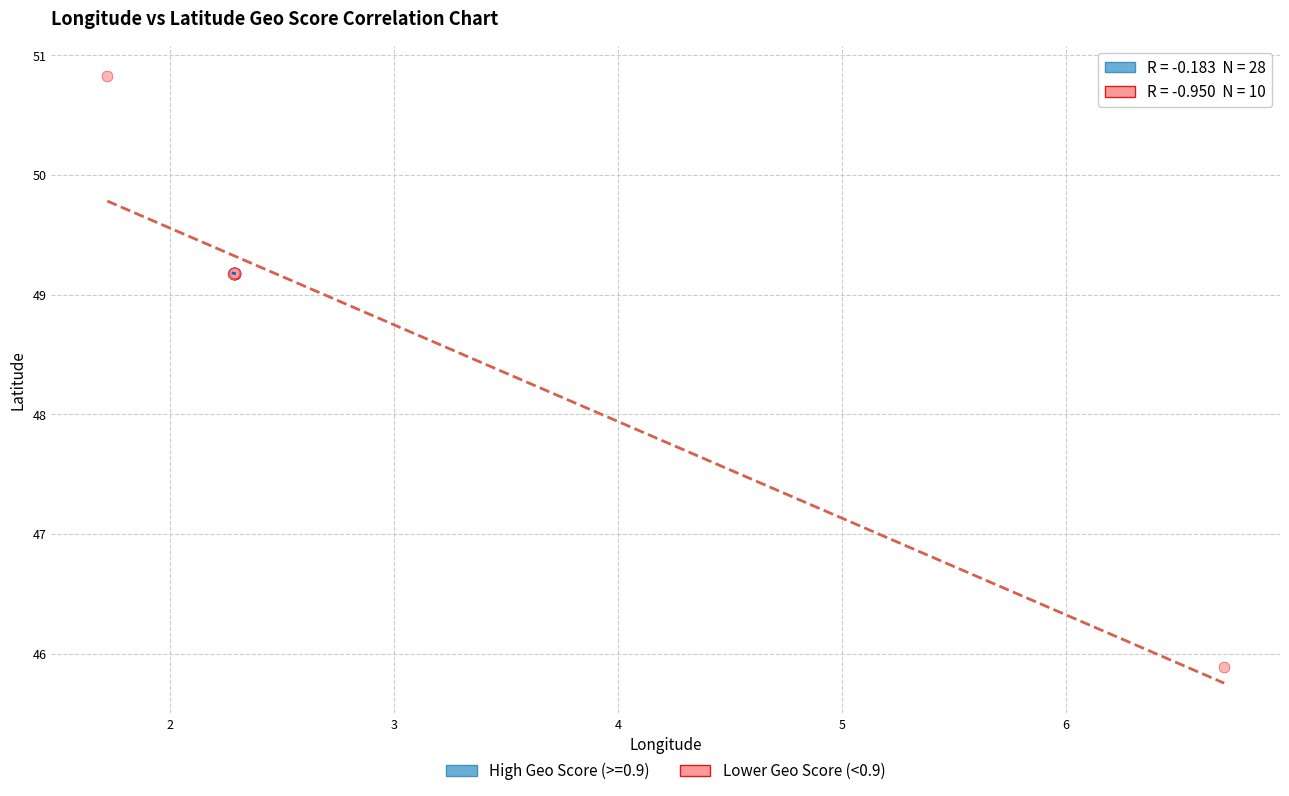

Which series reaches the minimum Y coordinate?

Lower Geo Score (<0.9)